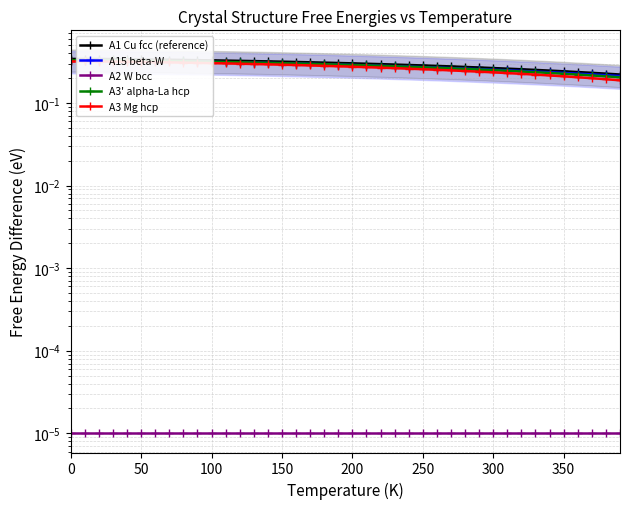

What are all the series names shown in the legend?

A1 Cu fcc (reference), A15 beta-W, A2 W bcc, A3' alpha-La hcp, A3 Mg hcp